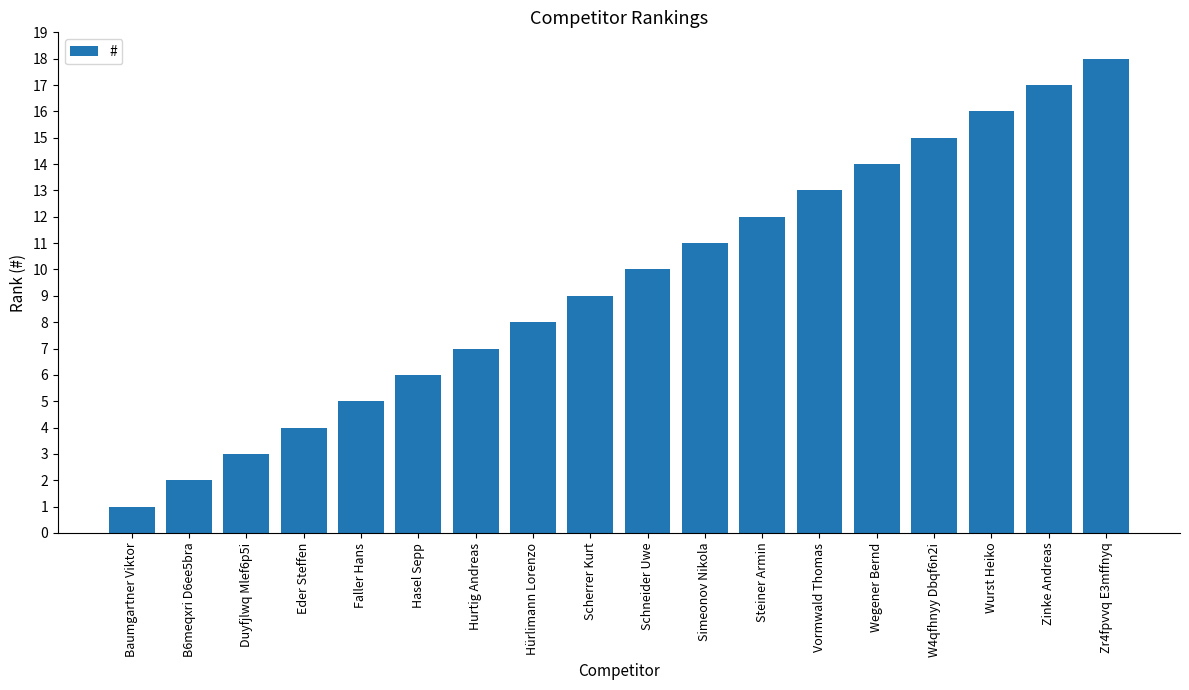

What is the difference between the second highest and minimum values?

16